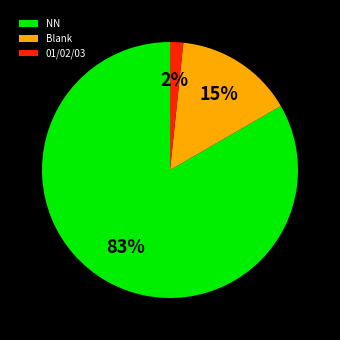

How many segments does this pie chart have?

3